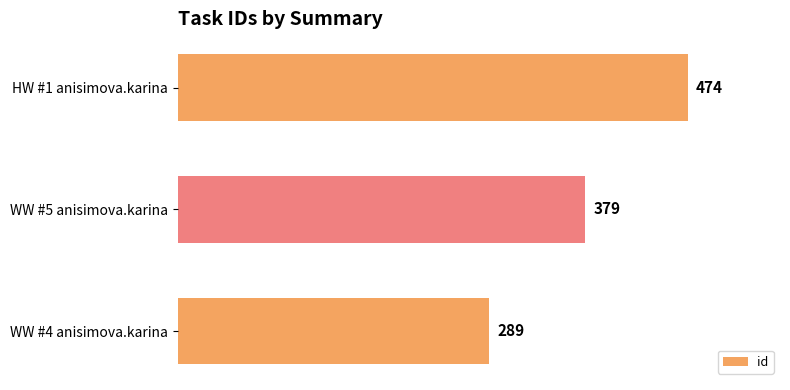

What is the average value?

381